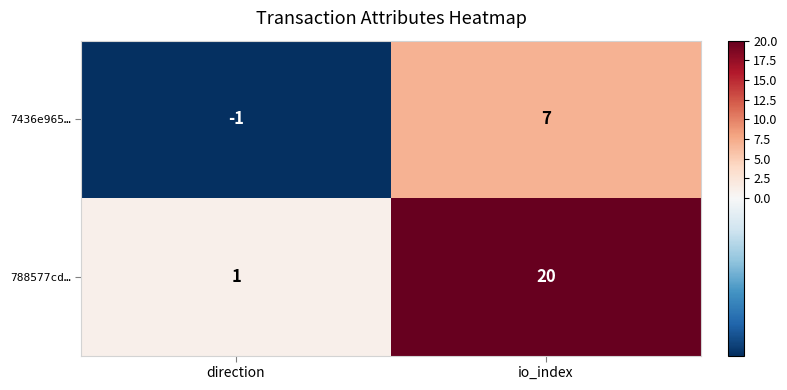

The value of 7436e965… at io_index is 11. True or false?

False